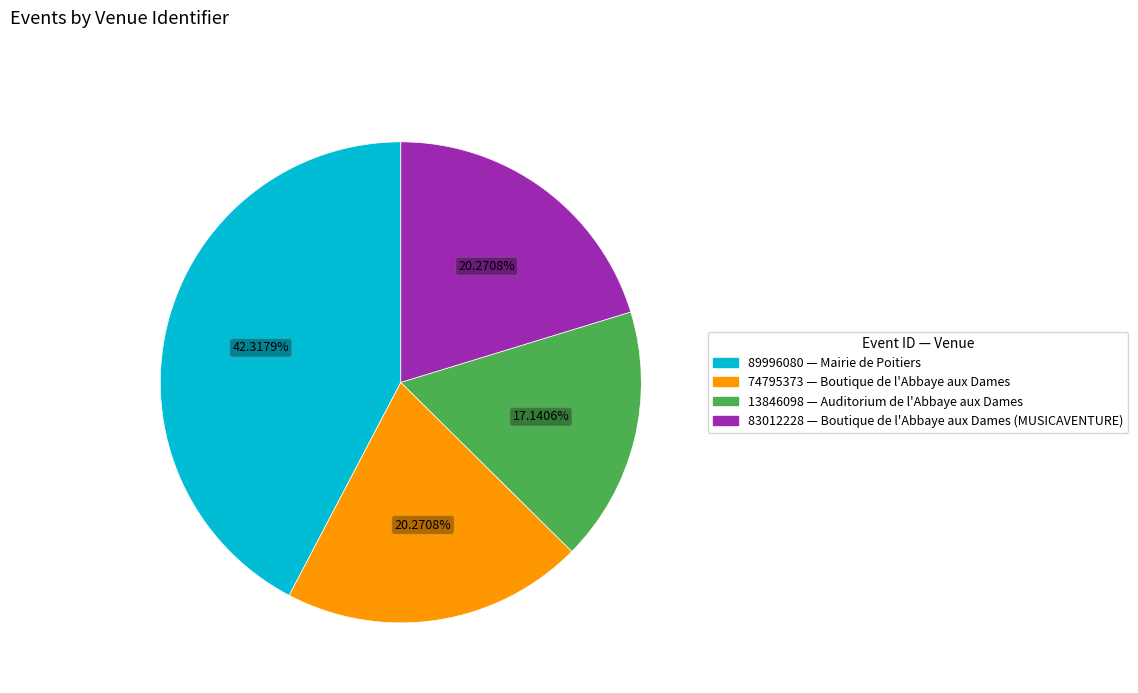

How many segments does this pie chart have?

4